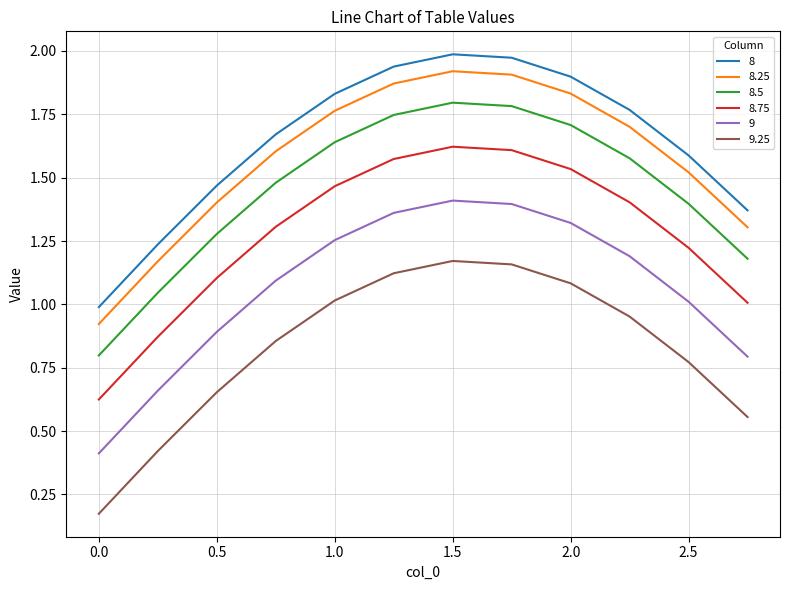

True or false: 8.75 and 8.5 cross at least once.

False